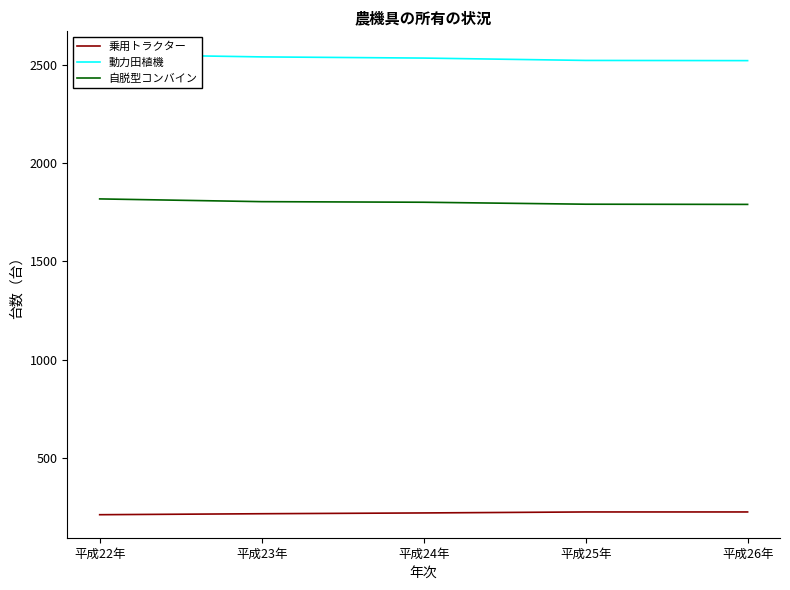

At 平成25年, list the series in order from largest to smallest.

動力田植機, 自脱型コンバイン, 乗用トラクター